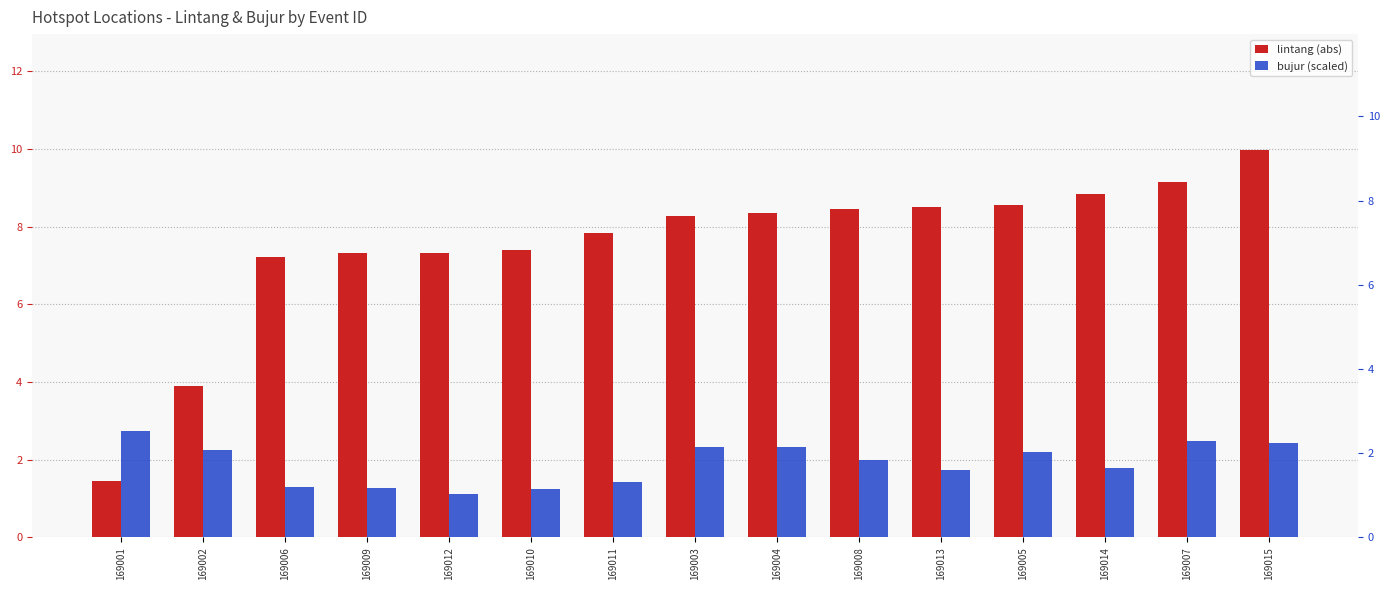

What value does the lintang (abs) series have at 169004?

8.3